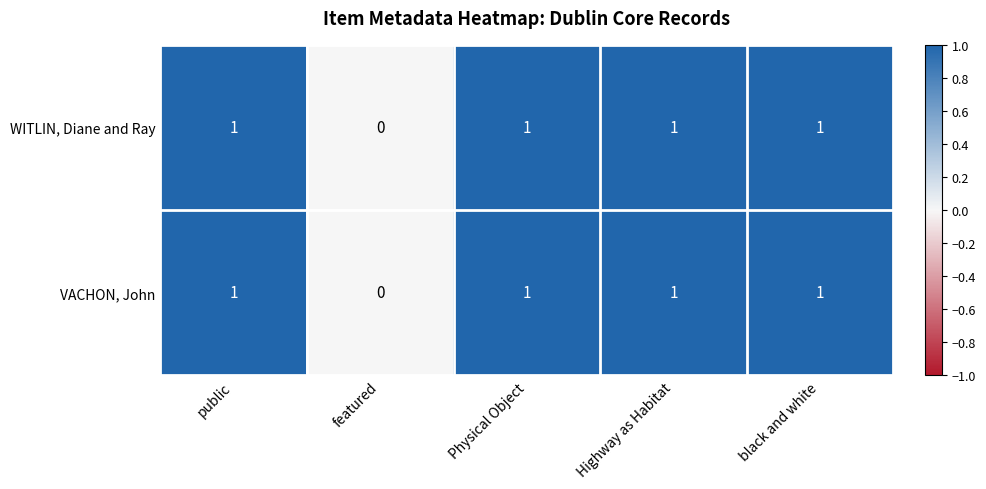

Reading left to right, extract all data points from this chart.

WITLIN, Diane and Ray: public=1	featured=0	Physical Object=1	Highway as Habitat=1	black and white=1
VACHON, John: public=1	featured=0	Physical Object=1	Highway as Habitat=1	black and white=1